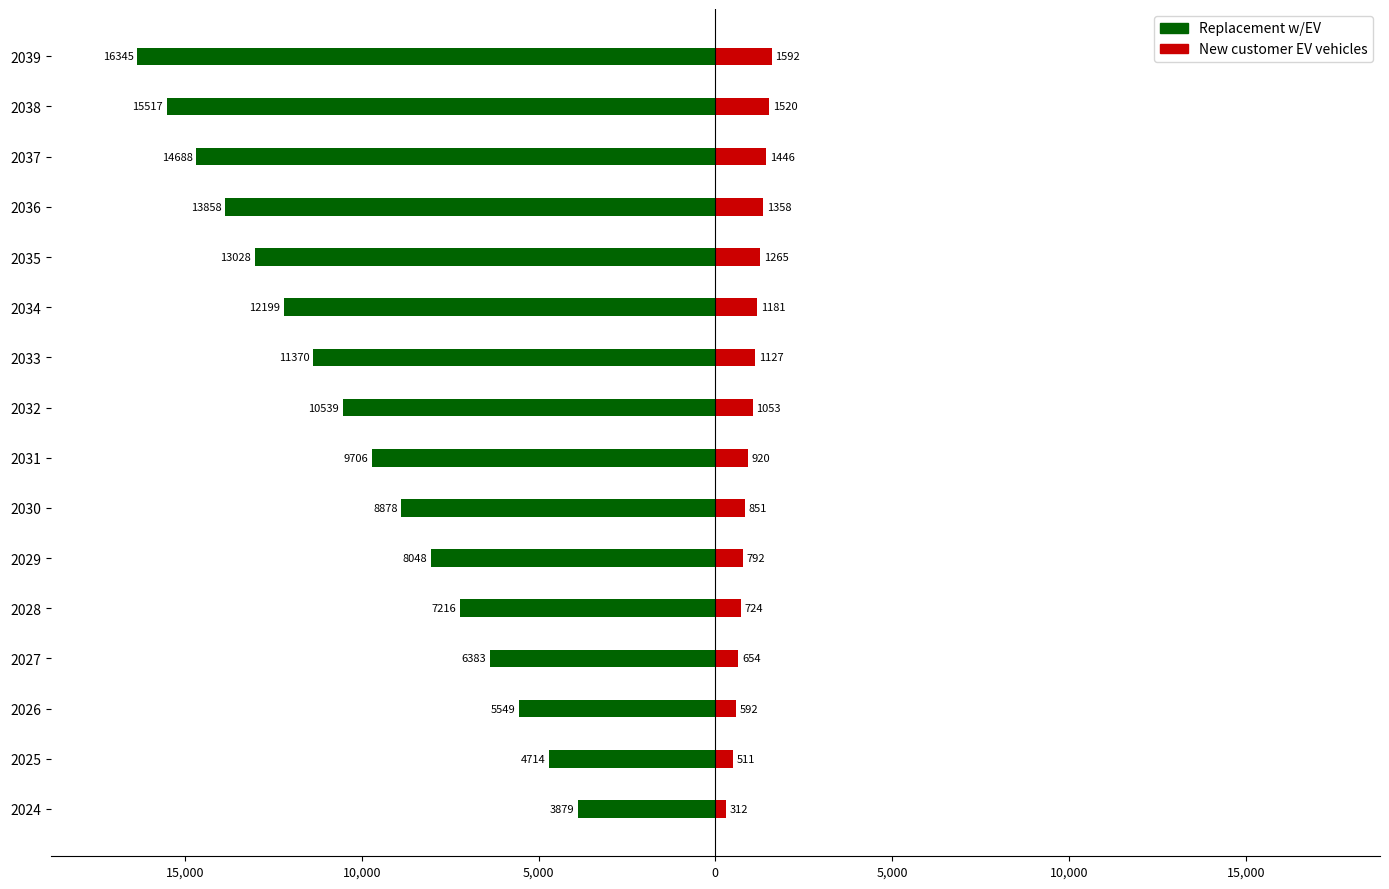

Is the value of Replacement w/EV at 2033 greater than the value of New customer EV vehicles at 2026?

No